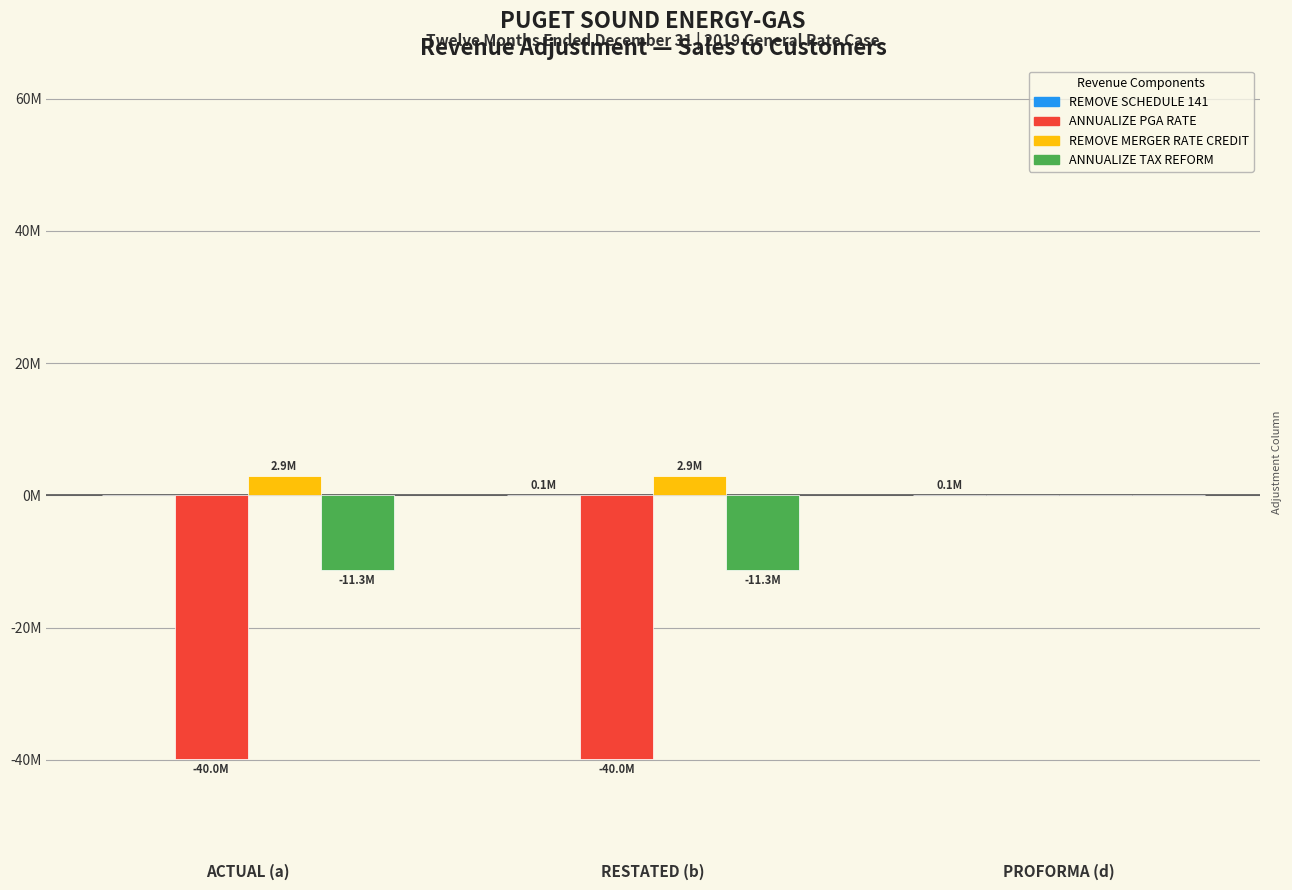

What is the label of the 2nd bar from the right?

RESTATED (b)